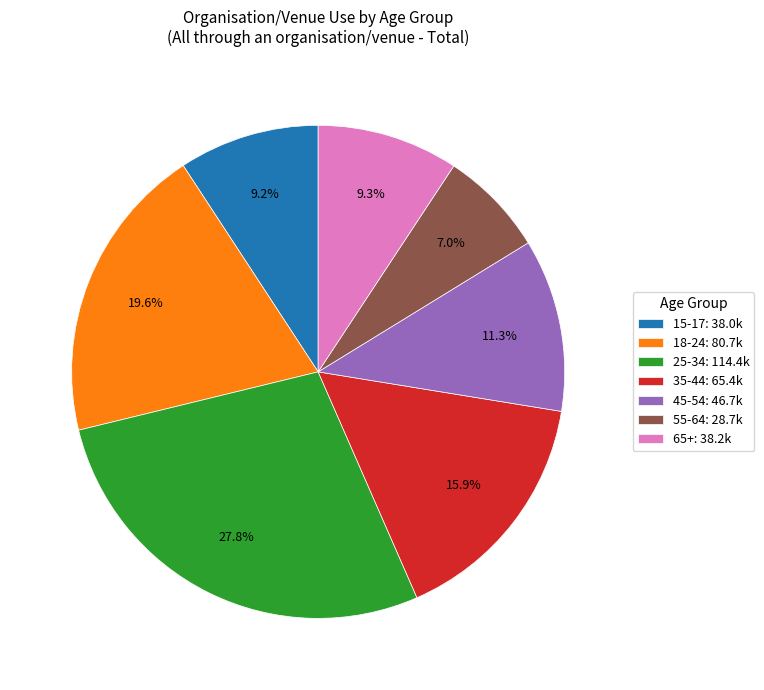

What portion of the pie excludes 55-64?

93.0%